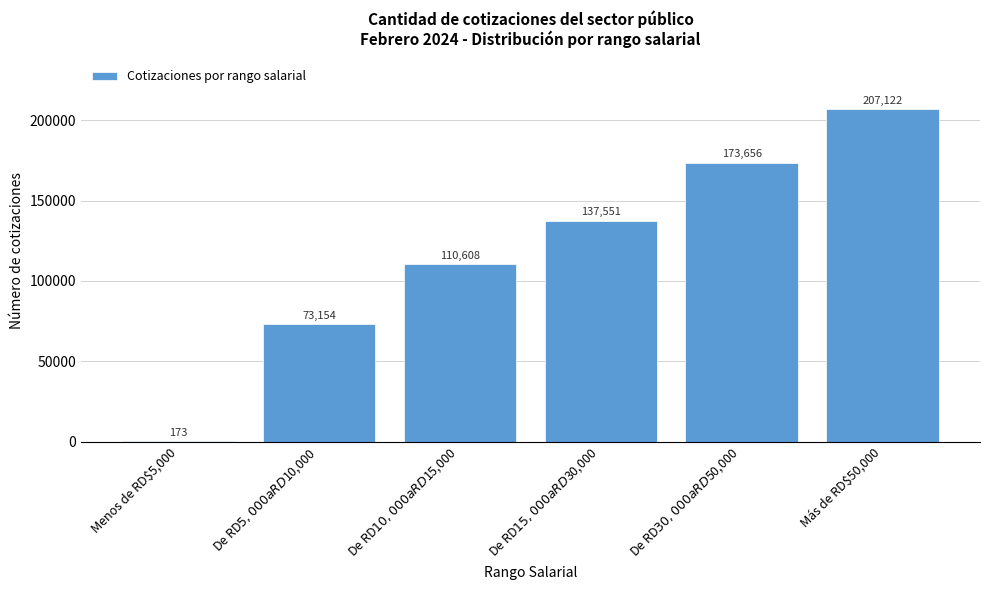

Is it true that the value at Menos de RD$5,000 is 173?

True